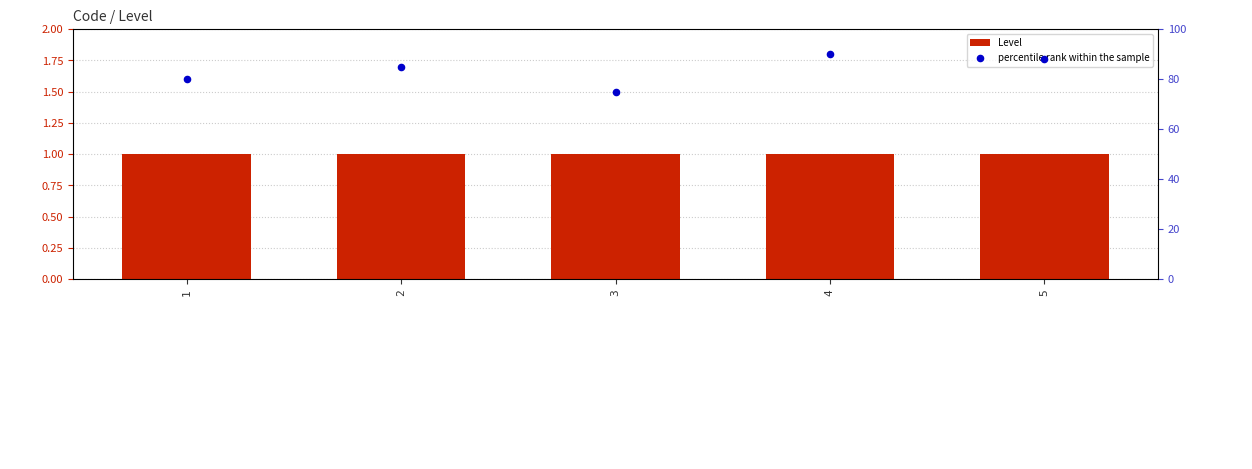

At how many categories does at least one series exceed 37?

5